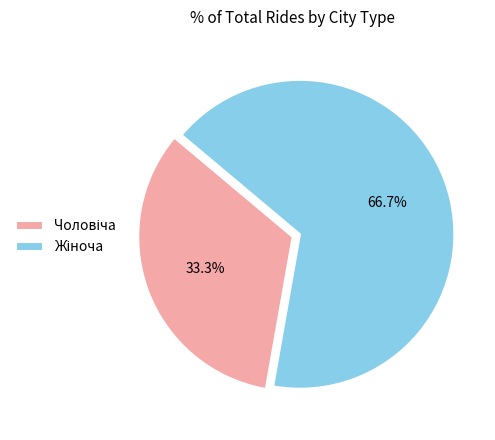

How many slices are in this pie chart?

2